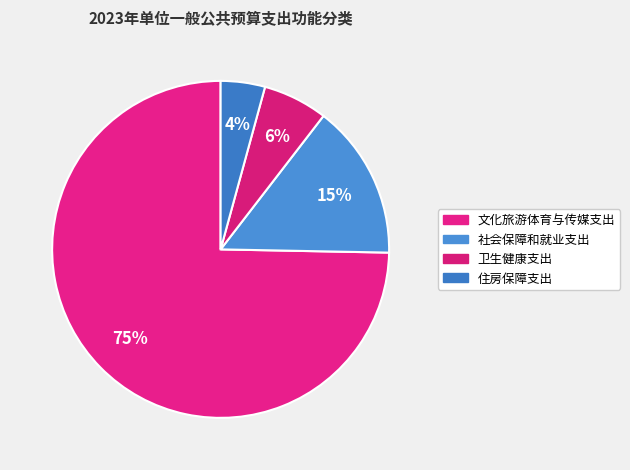

Between 文化旅游体育与传媒支出 and 住房保障支出, which is larger?

文化旅游体育与传媒支出